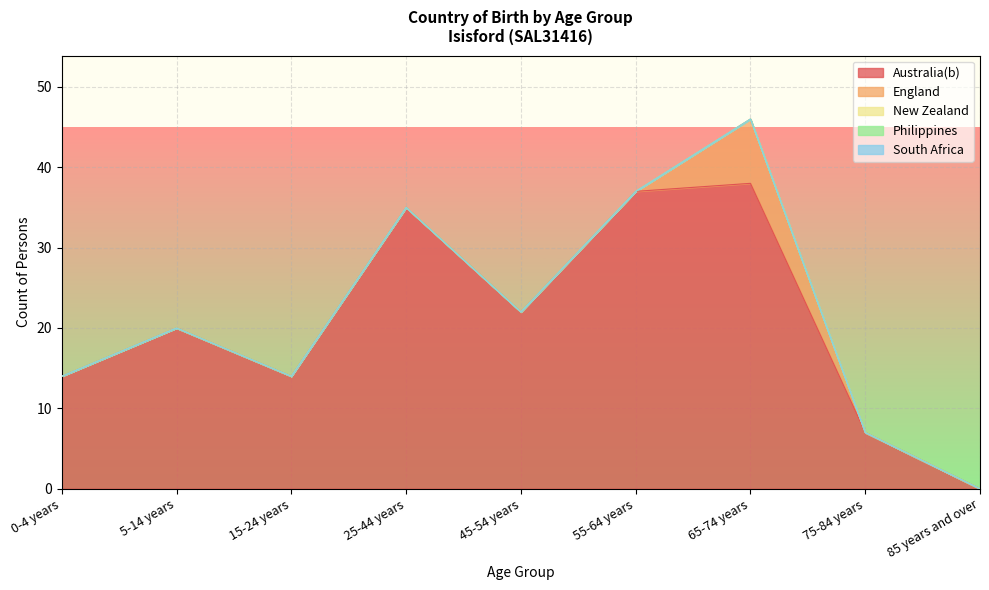

How many distinct data groups are displayed?

5